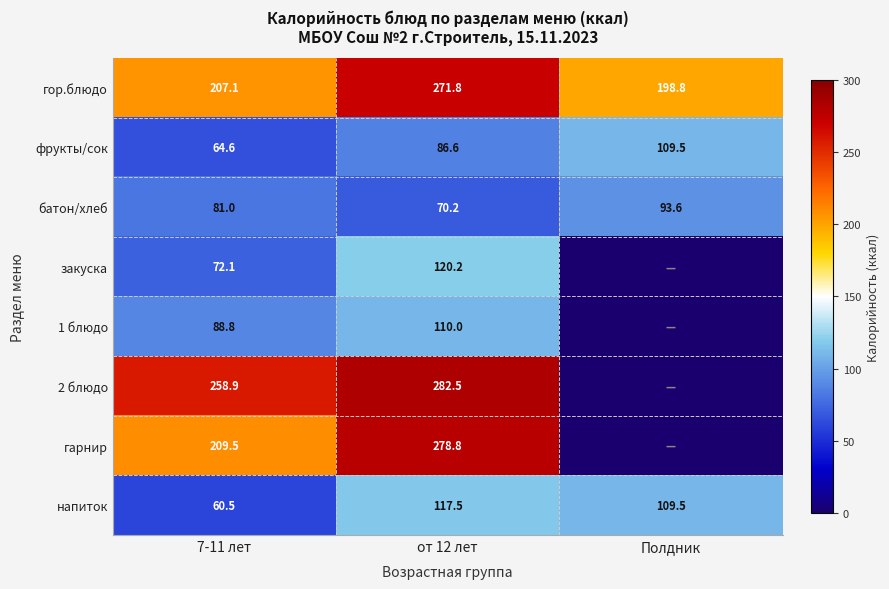

What is the difference between the напиток values at 7-11 лет and Полдник?

49.0